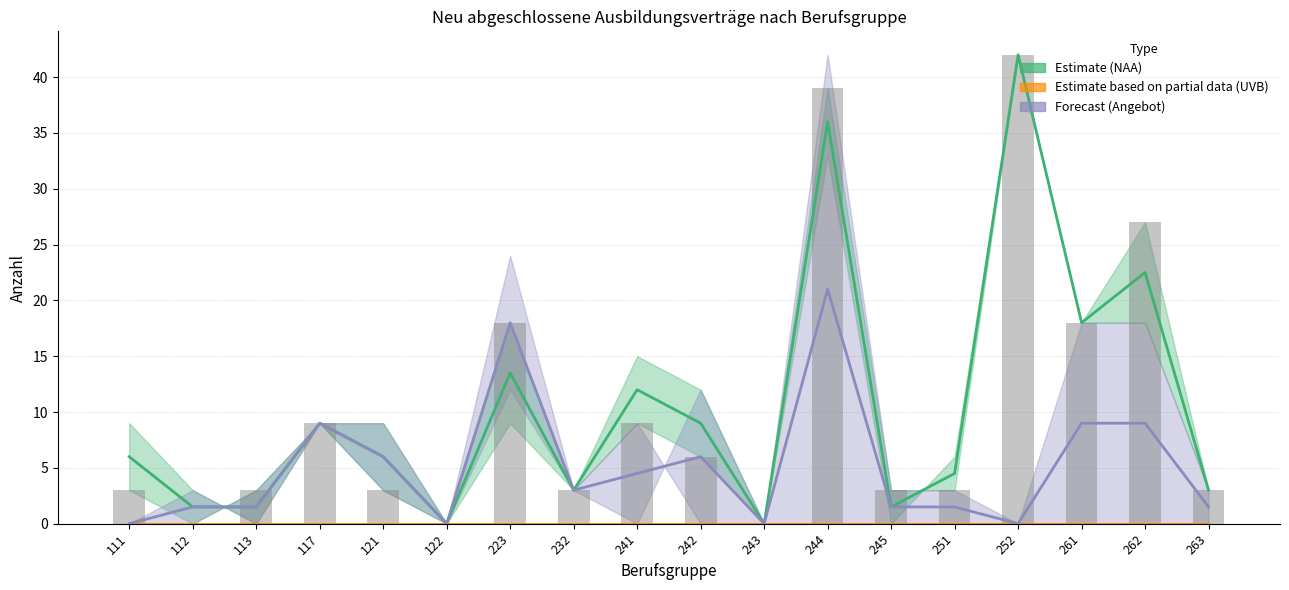

What is the difference between the NAA 2015 values at 243 and 117?

9